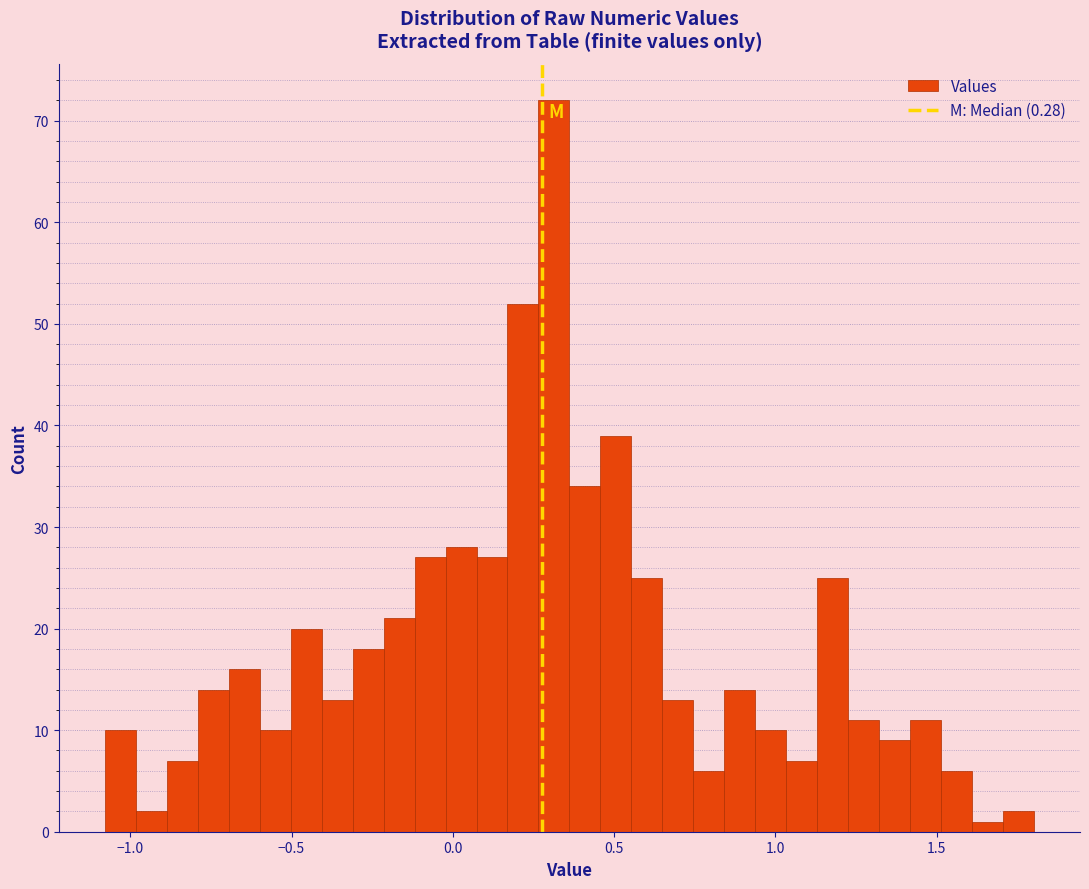

Read against the x-axis, roughly where is the centre of the tallest bar?

0.30